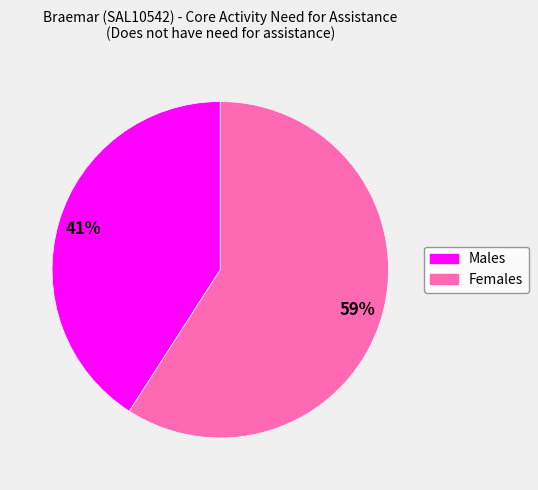

To the nearest percent, what is the combined percentage of Males and Females?

100%